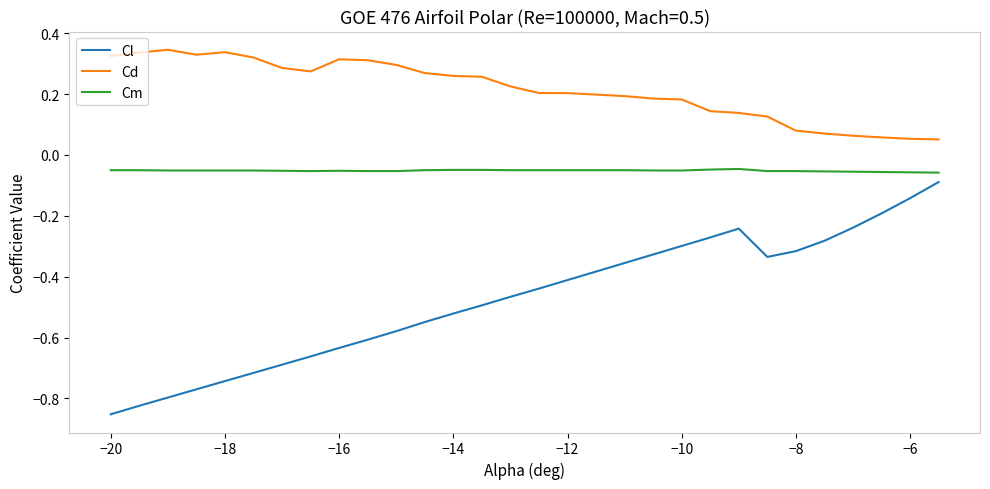

Rank the series by their average value, from highest to lowest.

Cd, Cm, Cl